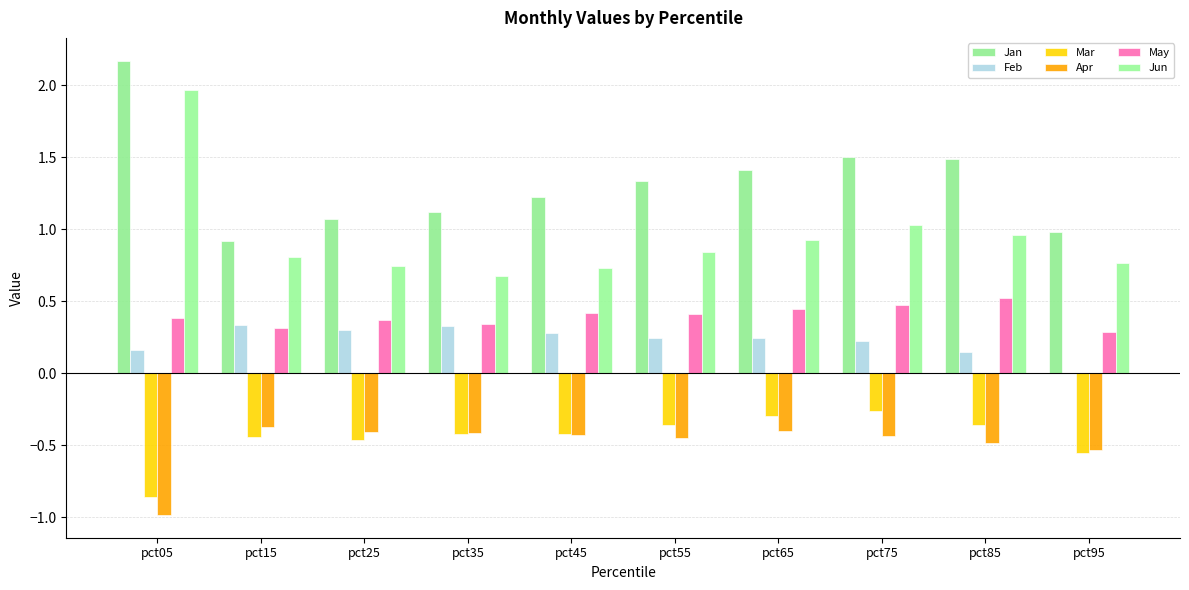

Reading left to right, extract all data points from this chart.

Jan: pct05=2.2	pct15=0.9	pct25=1.1	pct35=1.1	pct45=1.2	pct55=1.3	pct65=1.4	pct75=1.5	pct85=1.5	pct95=1.0
Feb: pct05=0.2	pct15=0.3	pct25=0.3	pct35=0.3	pct45=0.3	pct55=0.2	pct65=0.2	pct75=0.2	pct85=0.1	pct95=0.0
Mar: pct05=-0.9	pct15=-0.4	pct25=-0.5	pct35=-0.4	pct45=-0.4	pct55=-0.4	pct65=-0.3	pct75=-0.3	pct85=-0.4	pct95=-0.6
Apr: pct05=-1.0	pct15=-0.4	pct25=-0.4	pct35=-0.4	pct45=-0.4	pct55=-0.4	pct65=-0.4	pct75=-0.4	pct85=-0.5	pct95=-0.5
May: pct05=0.4	pct15=0.3	pct25=0.4	pct35=0.3	pct45=0.4	pct55=0.4	pct65=0.4	pct75=0.5	pct85=0.5	pct95=0.3
Jun: pct05=2.0	pct15=0.8	pct25=0.7	pct35=0.7	pct45=0.7	pct55=0.8	pct65=0.9	pct75=1.0	pct85=1.0	pct95=0.8